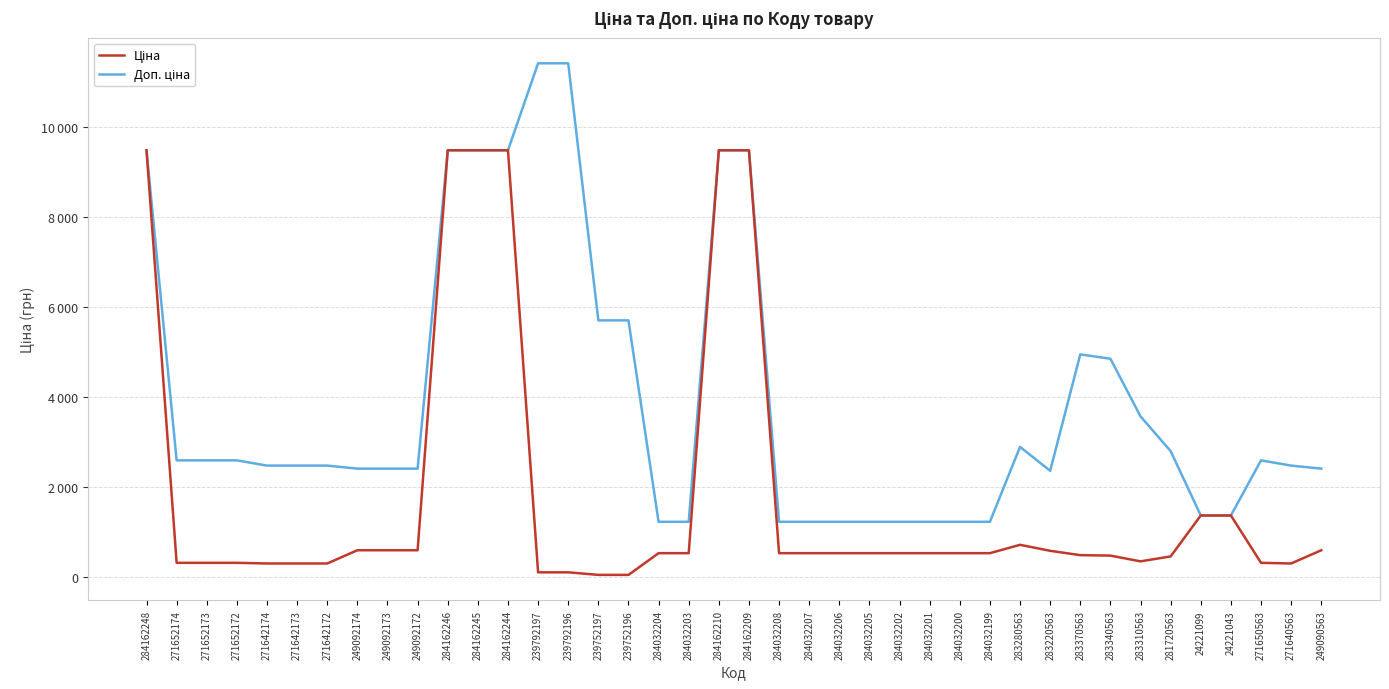

What is the sum of the Ціна values at 283220563 and 271640563?

901.9